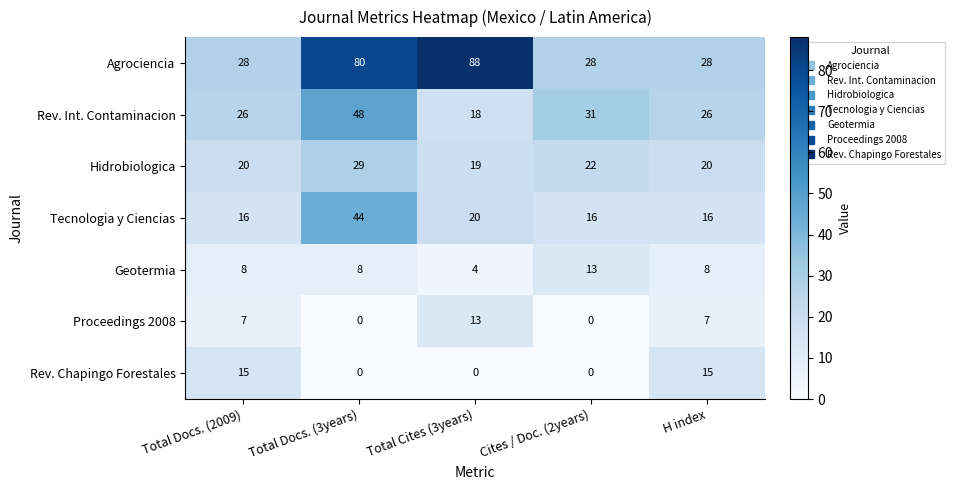

At which label is Agrociencia closest to 58?

Total Docs. (3years)